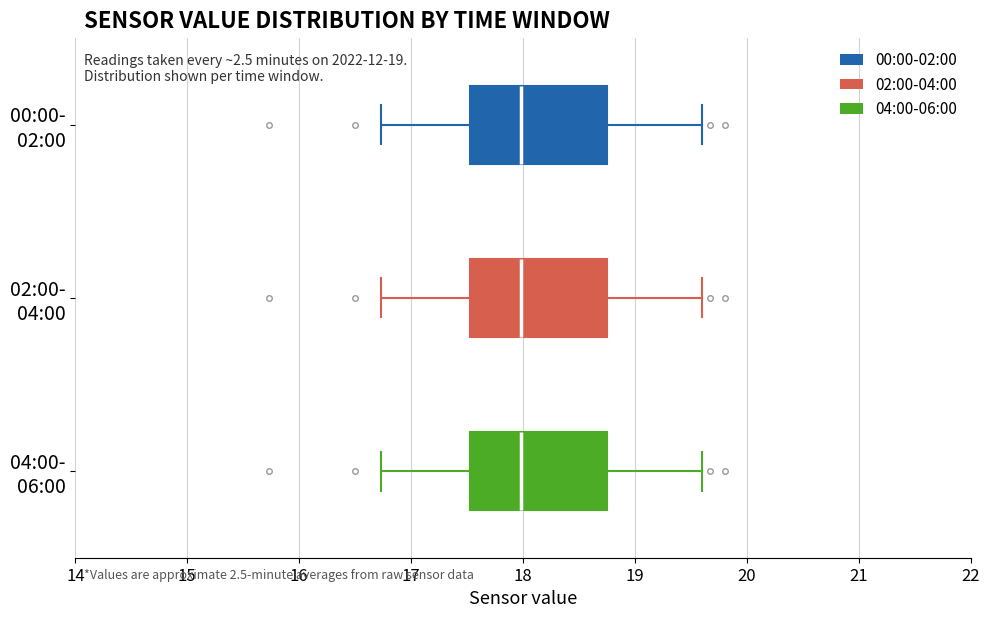

Reading bottom to top, read every box against the x-axis: the position of its median line, the range the box covers, and the ends of its whiskers. The values are not printed on the chart, so give them approximately, as read against the axis.

04:00- 06:00: median 18.0, box 17.5 to 18.7, whiskers 16.7 to 19.6
02:00- 04:00: median 18.0, box 17.5 to 18.7, whiskers 16.7 to 19.6
00:00- 02:00: median 18.0, box 17.5 to 18.7, whiskers 16.7 to 19.6